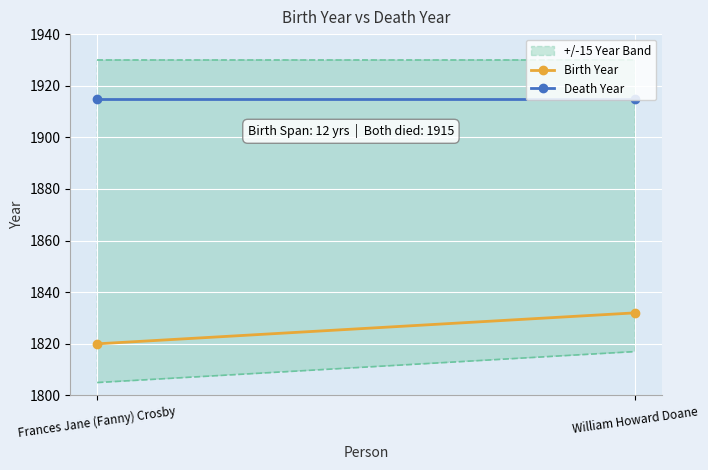

Which has a higher value, William Howard Doane or Frances Jane (Fanny) Crosby?

William Howard Doane